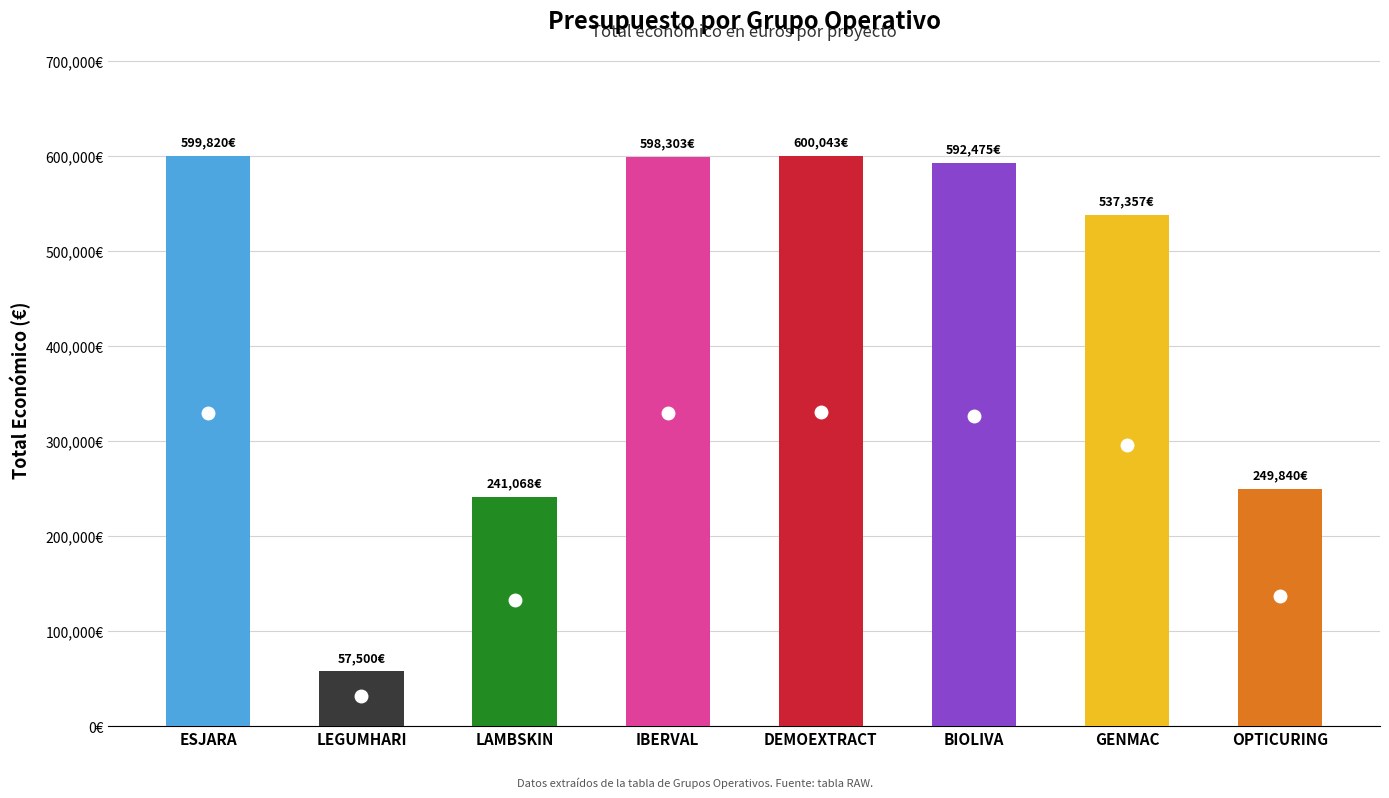

Rank the categories by value from lowest to highest.

LEGUMHARI
(2018), LAMBSKIN
(2023), OPTICURING
(2023), GENMAC
(2018-2020), BIOLIVA
(2024-2027), IBERVAL
(2024-2027), ESJARA
(2023-2025), DEMOEXTRACT
(2024-2027)